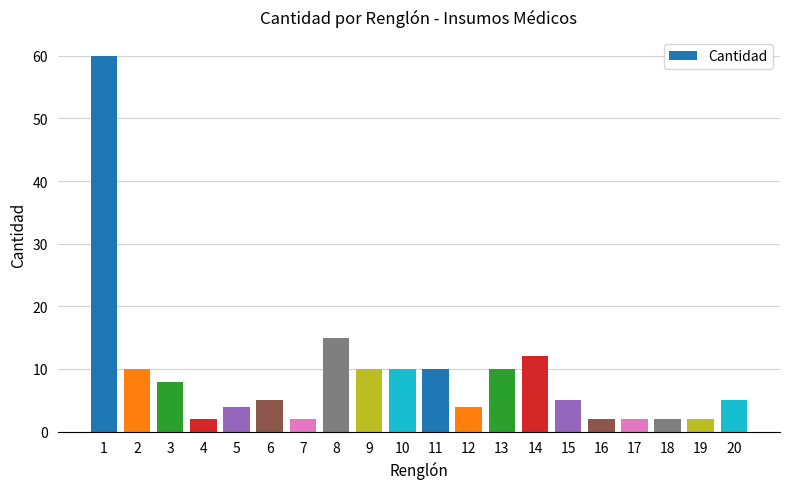

Count the number of categories in the chart.

20